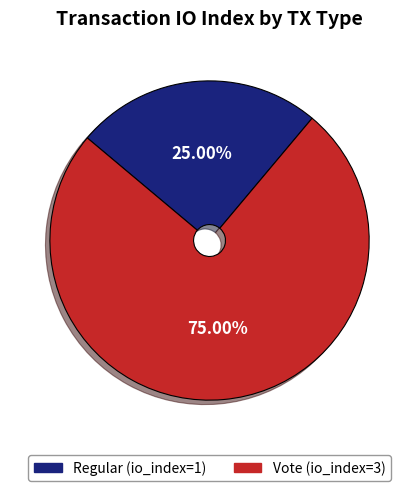

The Regular slice represents 20% of the pie. True or false?

False